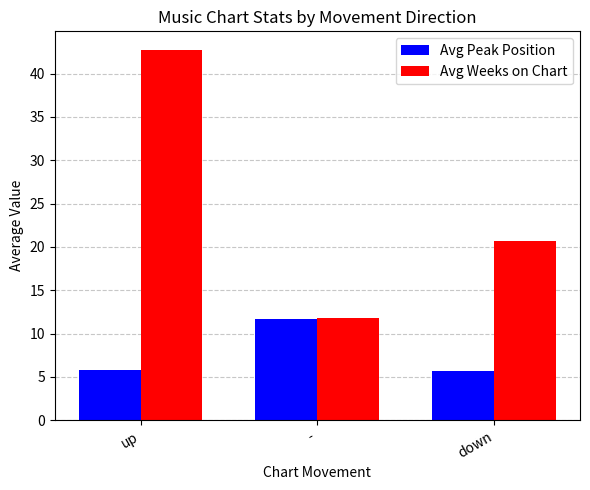

The Avg Peak Position series shows 2.4 at up. True or false?

False